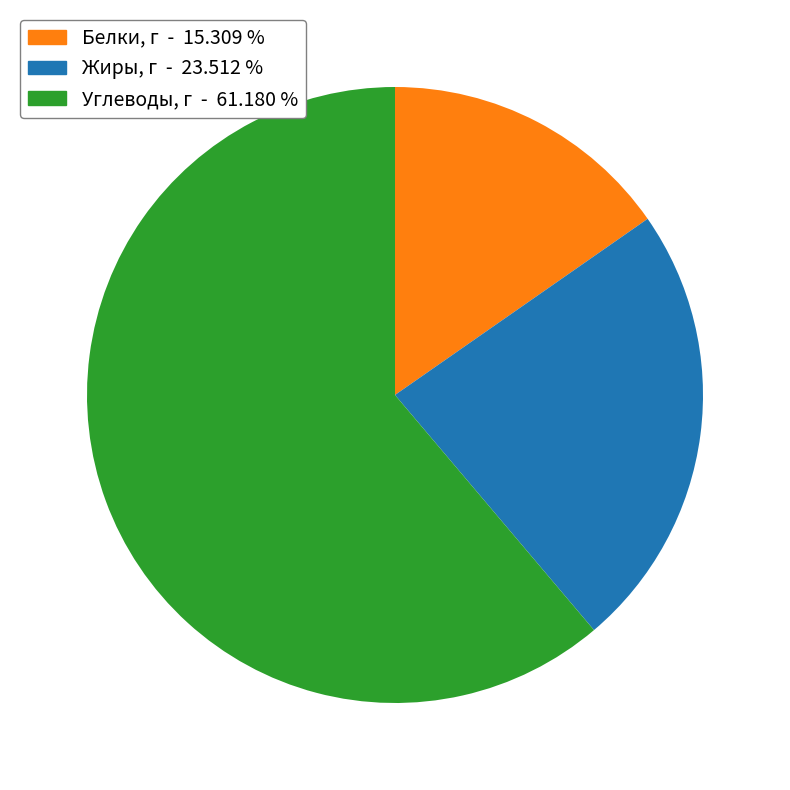

What is the smallest slice in the pie chart?

Белки, г